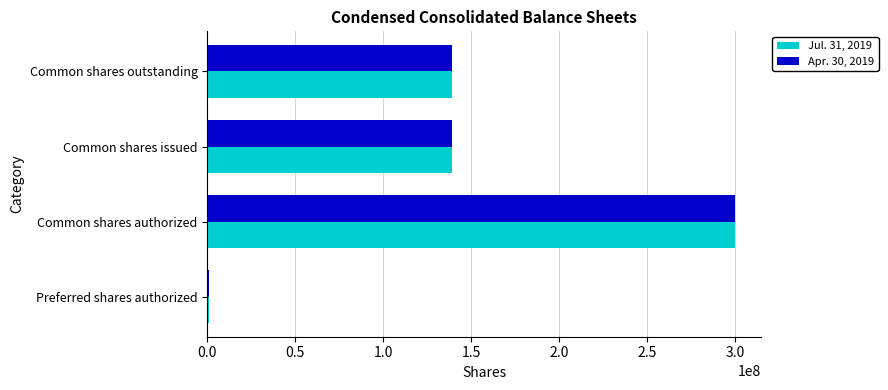

What is the maximum value shown in the chart?

300000000